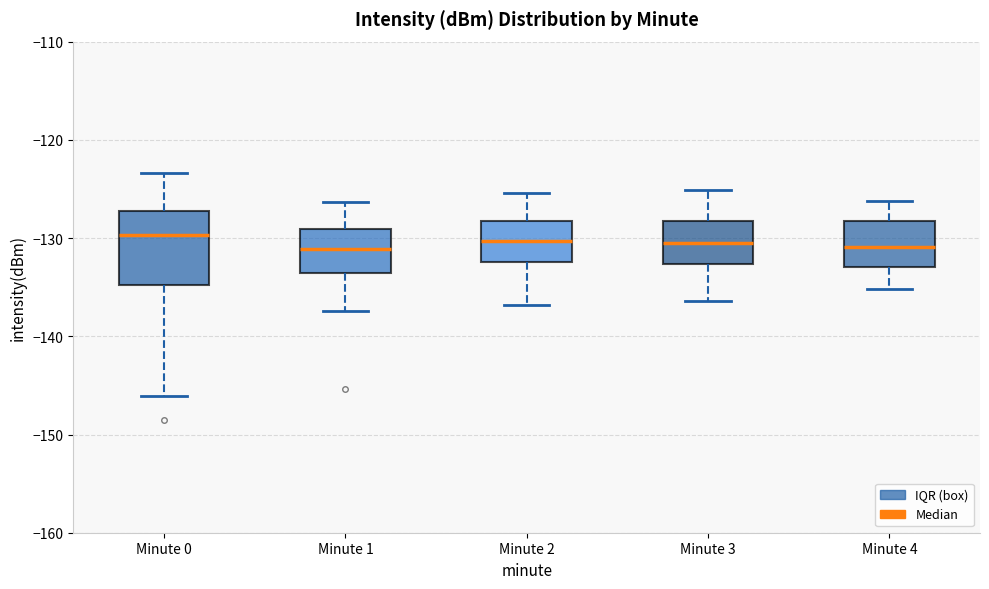

Where is the upper edge of the box for Minute 0 on the y-axis? The values are not printed on the chart, so give them approximately, as read against the axis.

-127